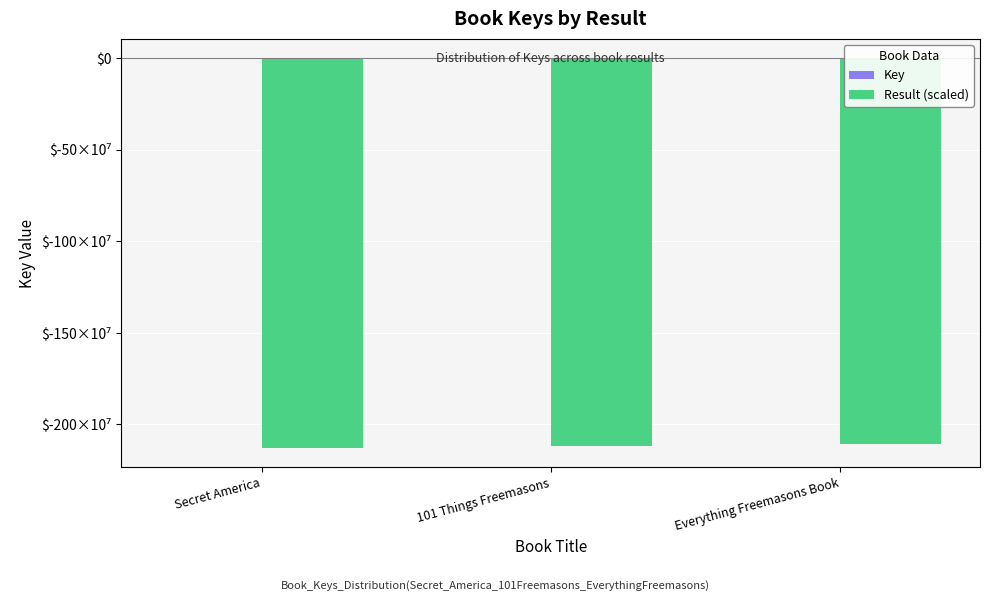

Which series has the widest spread of values?

Result (scaled)